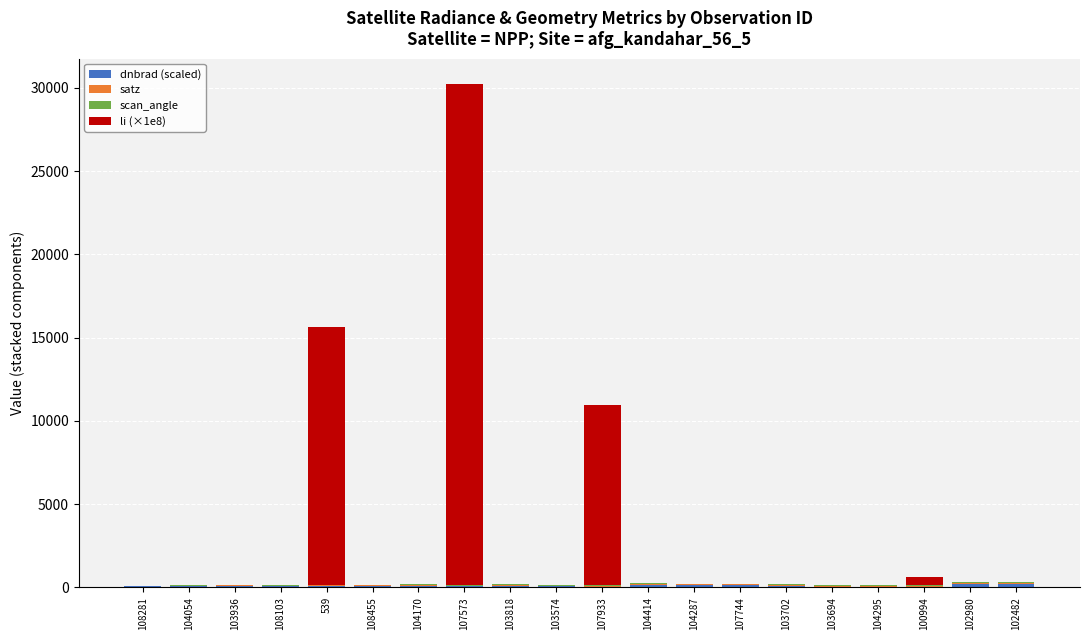

At which category is the sum across all series the highest?

107573